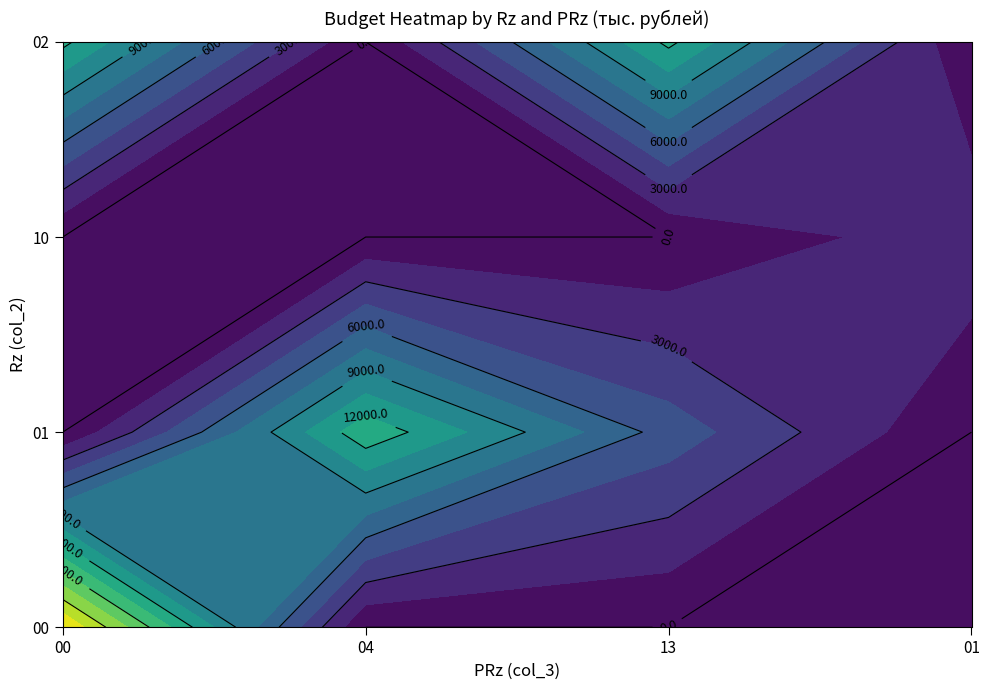

Which series has the largest total across all categories?

02